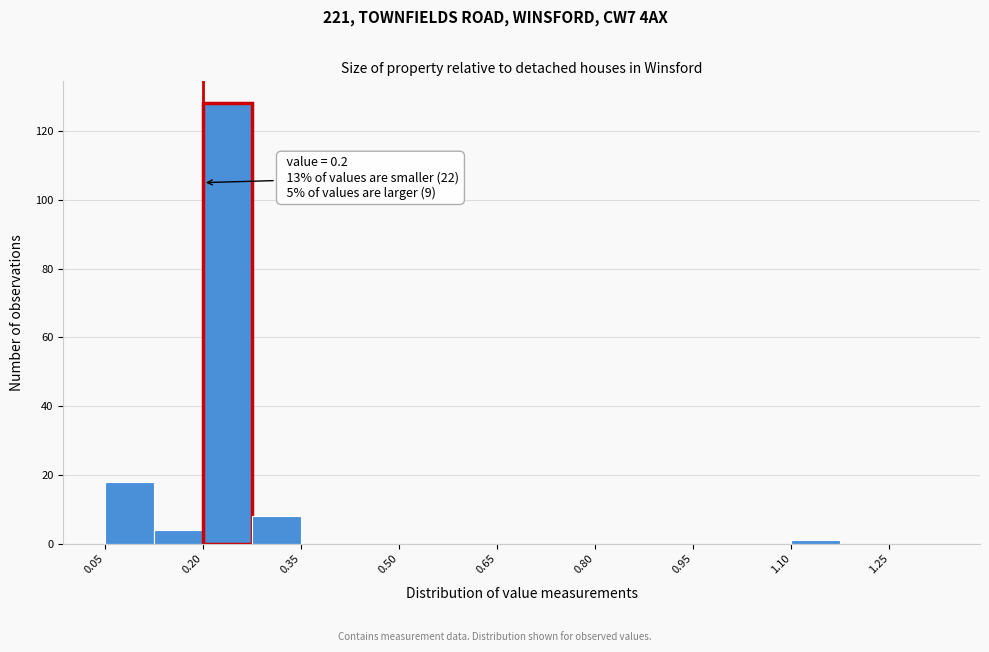

Read against the x-axis, roughly where is the centre of the tallest bar?

0.24